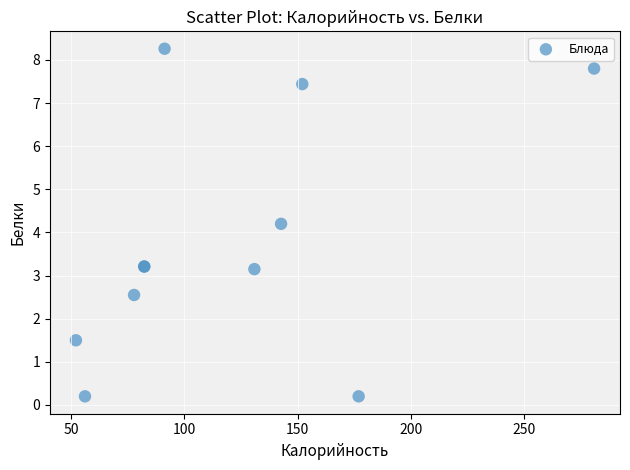

What Y value in the scatter plot is closest to 4?

4.2